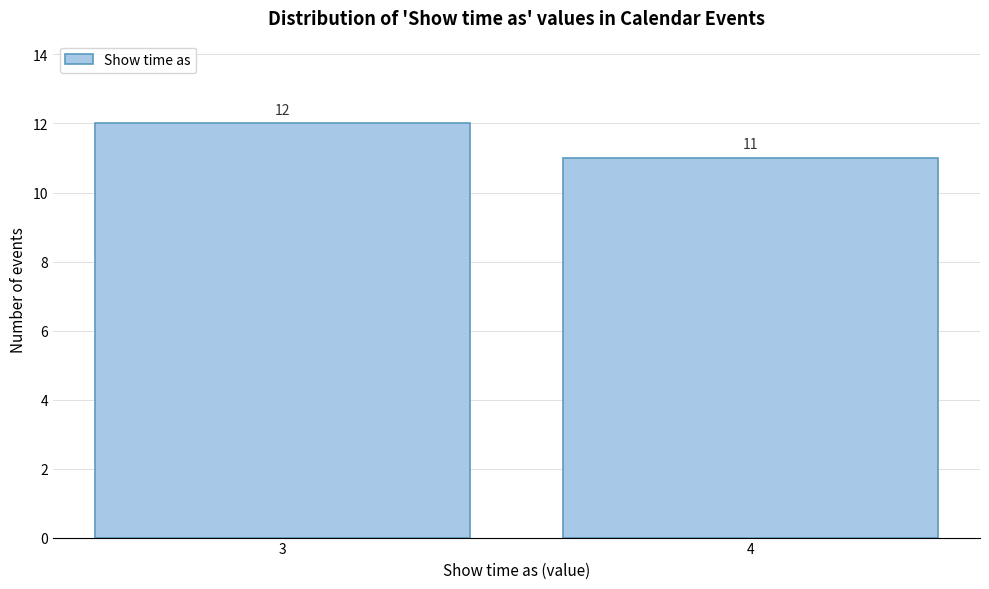

Reading left to right, transcribe all the data shown in this chart.

12	11